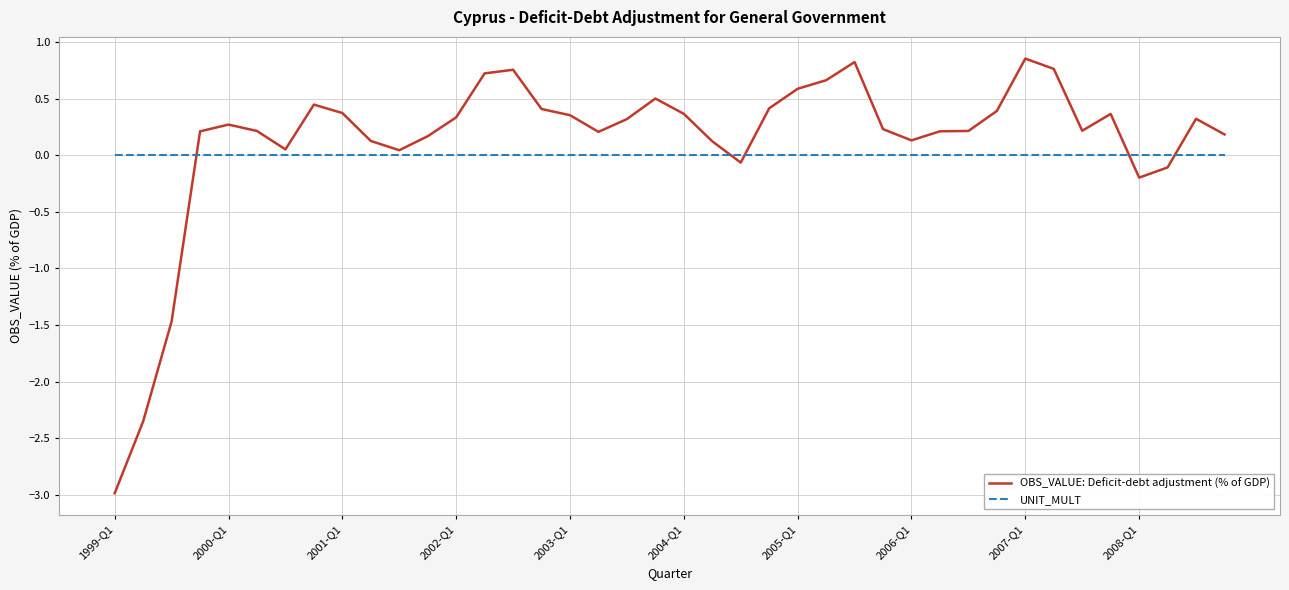

List the series in order of their peak value, highest first.

OBS_VALUE: Deficit-debt adjustment (% of GDP), UNIT_MULT